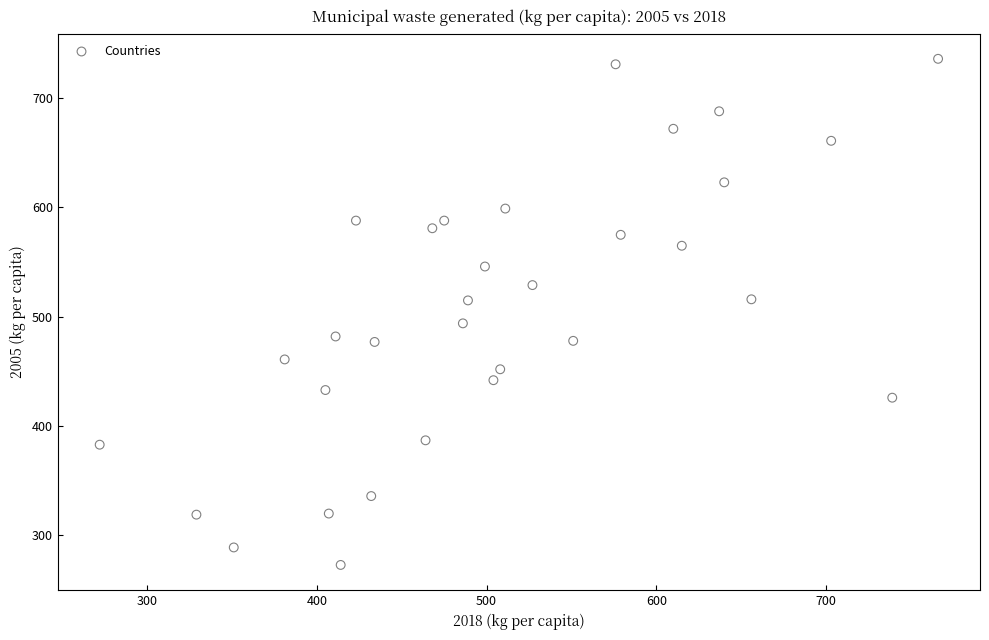

What is the range of X values (max minus min)?

494